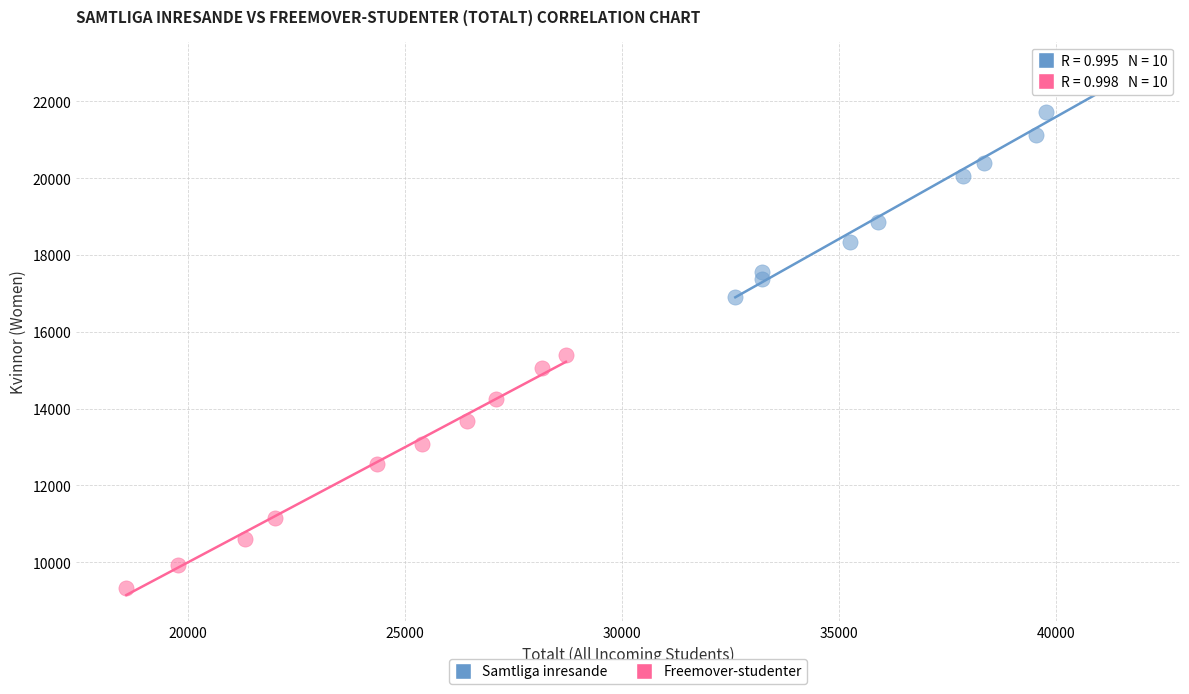

Which series reaches the maximum Y coordinate?

Samtliga inresande